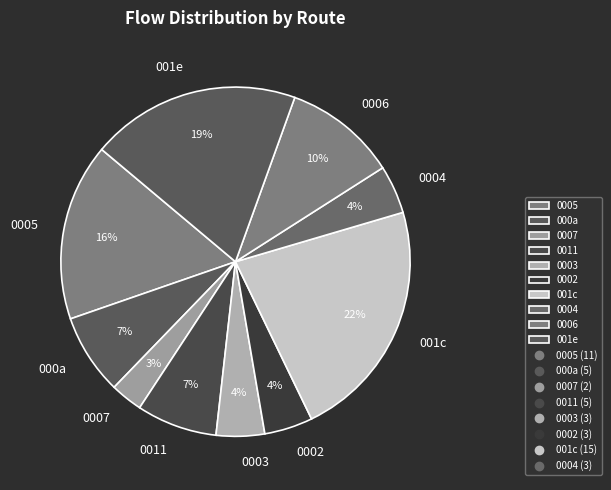

What is the ratio of the value at 001e to the value at 0006?

1.9